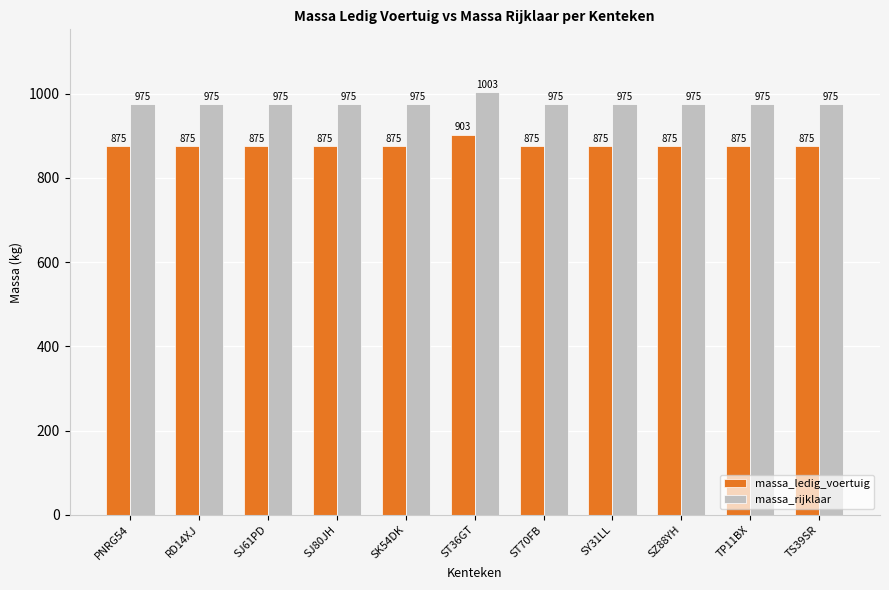

Reading left to right, extract all data points from this chart.

massa_ledig_voertuig: 875	875	875	875	875	903	875	875	875	875	875
massa_rijklaar: 975	975	975	975	975	1003	975	975	975	975	975